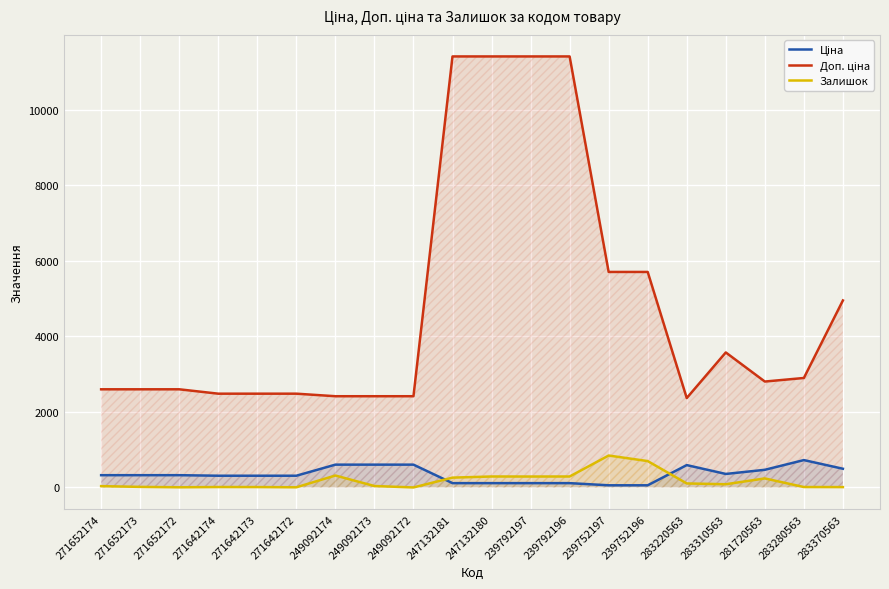

True or false: Залишок and Доп. ціна intersect in this chart.

False